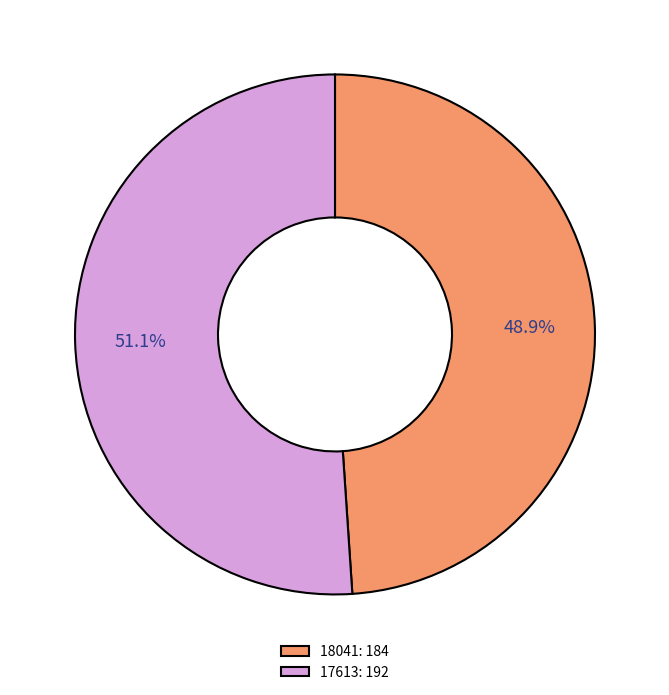

To the nearest percent, what is the difference between the 17613 and 18041 slice percentages?

2%